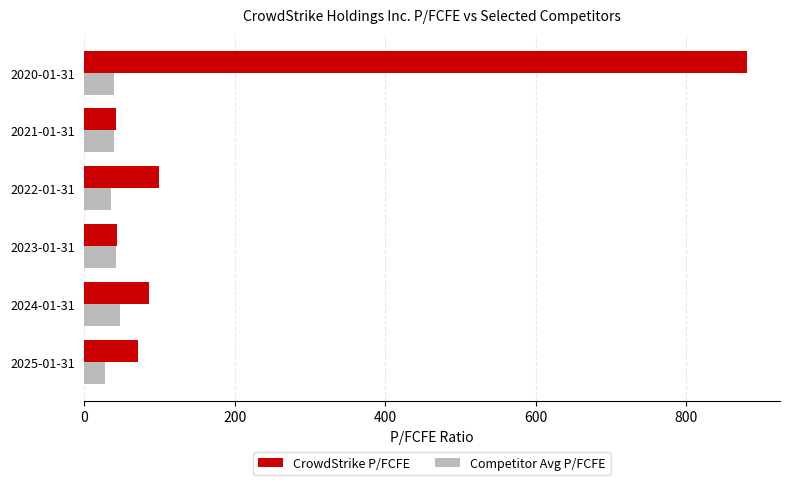

The value of Competitor Avg P/FCFE at 2023-01-31 is 73.6. True or false?

False